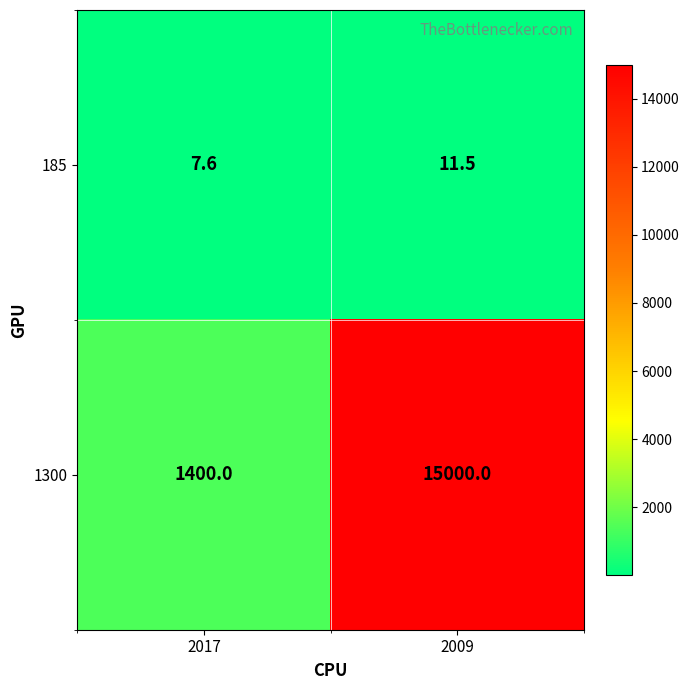

What is the total value across all series at 2017?

1407.6